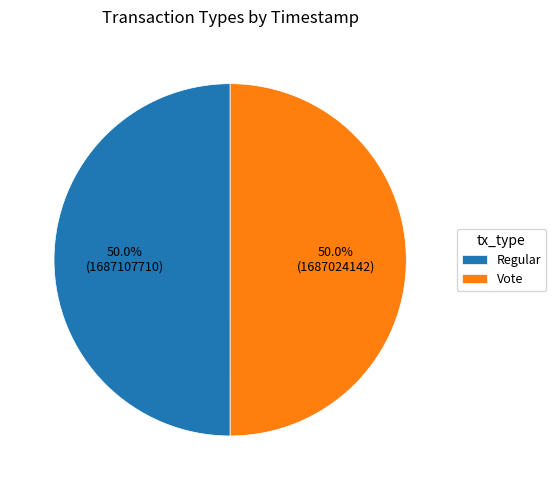

What percentage is the Regular slice, to the nearest percent?

50%